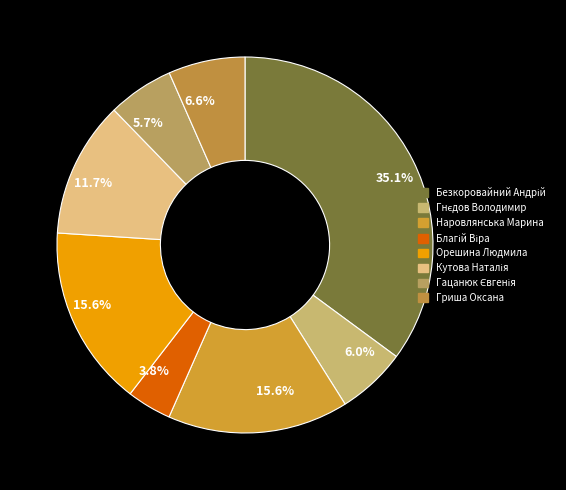

Count the number of slices in the pie.

8